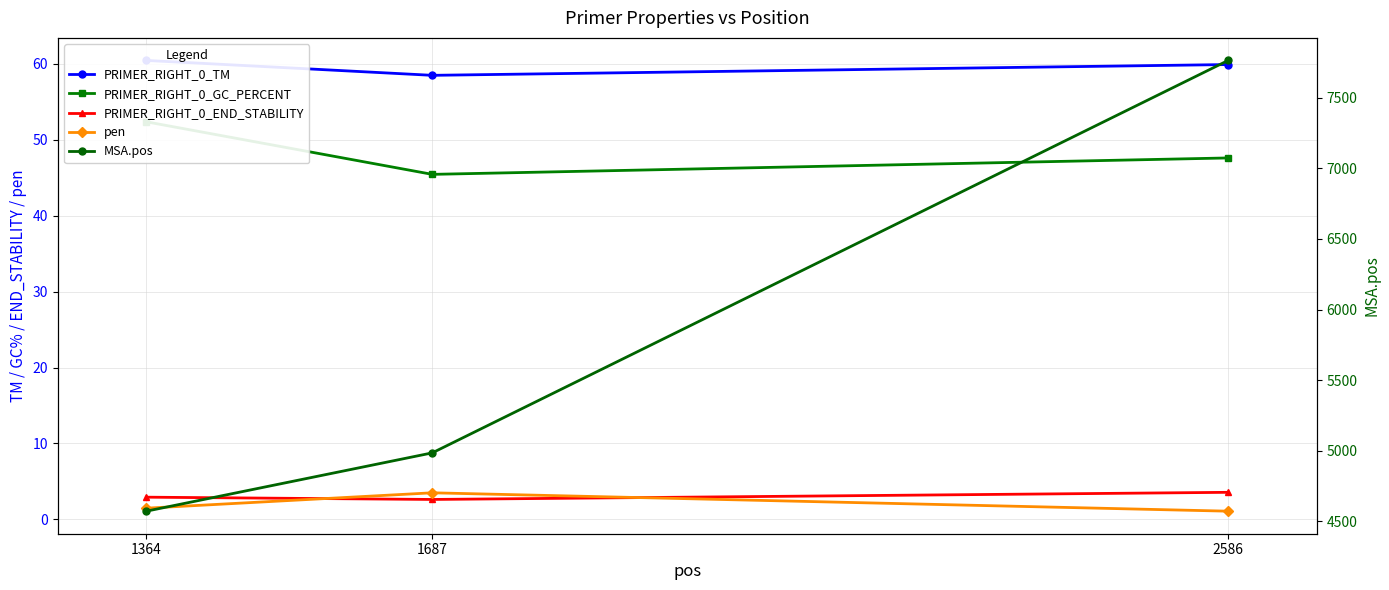

What is the average value of the PRIMER_RIGHT_0_TM series?

59.6